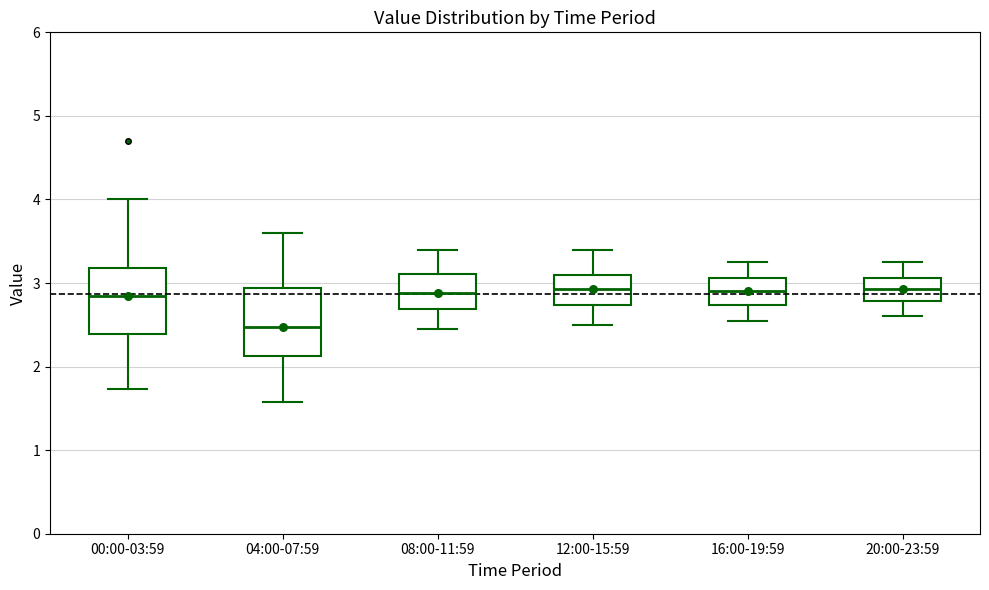

Reading left to right, read every box against the y-axis: the position of its median line, the range the box covers, and the ends of its whiskers. The values are not printed on the chart, so give them approximately, as read against the axis.

00:00-03:59: median 2.9, box 2.4 to 3.2, whiskers 1.7 to 4.0
04:00-07:59: median 2.5, box 2.1 to 2.9, whiskers 1.6 to 3.6
08:00-11:59: median 2.9, box 2.7 to 3.1, whiskers 2.5 to 3.4
12:00-15:59: median 2.9, box 2.7 to 3.1, whiskers 2.5 to 3.4
16:00-19:59: median 2.9, box 2.7 to 3.1, whiskers 2.6 to 3.3
20:00-23:59: median 2.9, box 2.8 to 3.1, whiskers 2.6 to 3.3